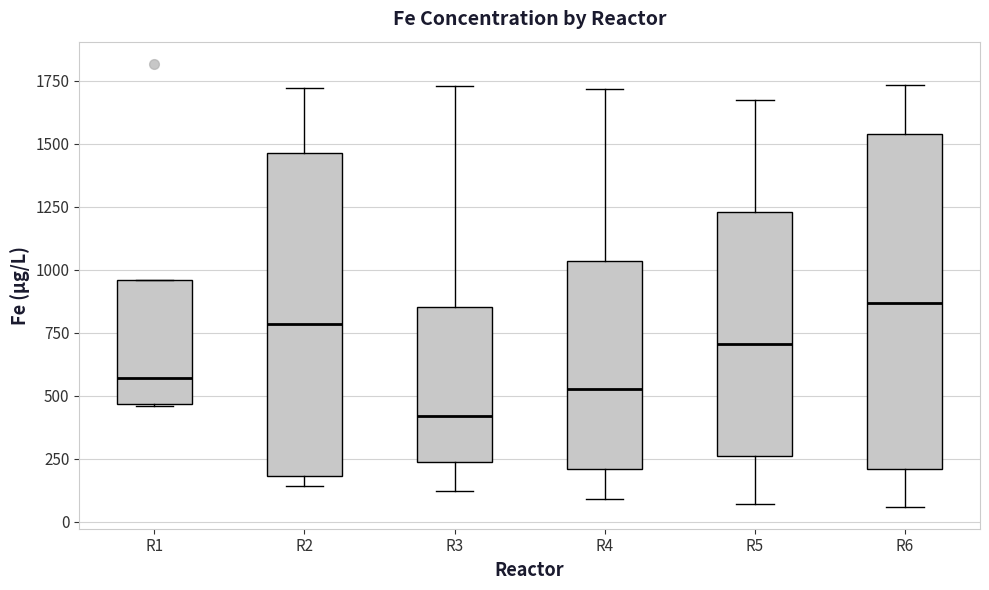

Which box's median line is the lowest?

R3